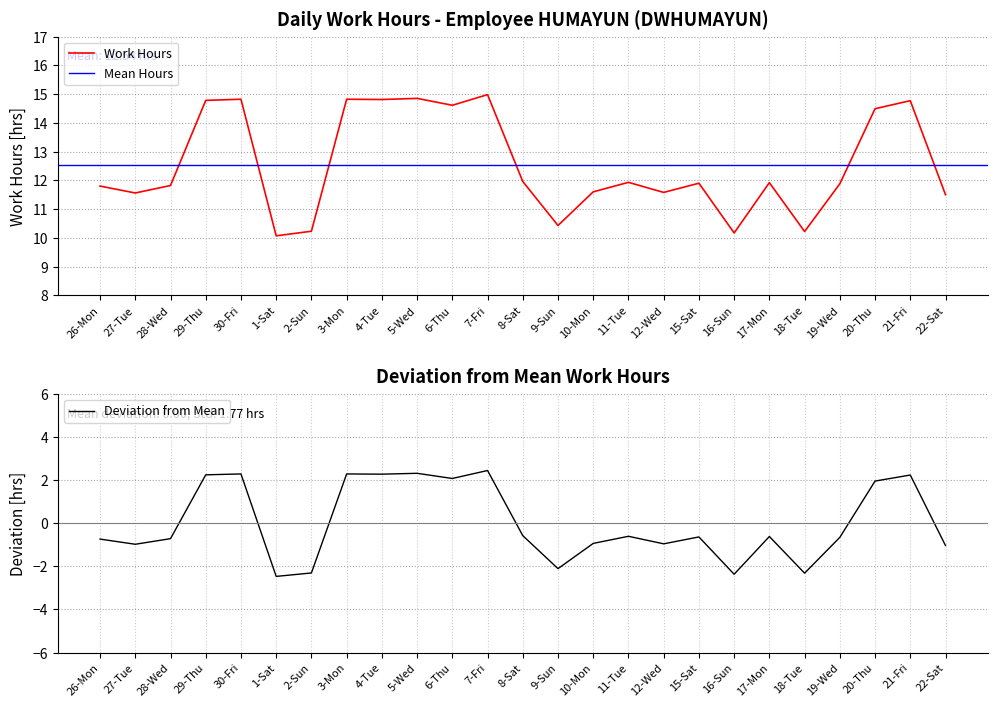

Is this an area chart (filled region under the line)?

No